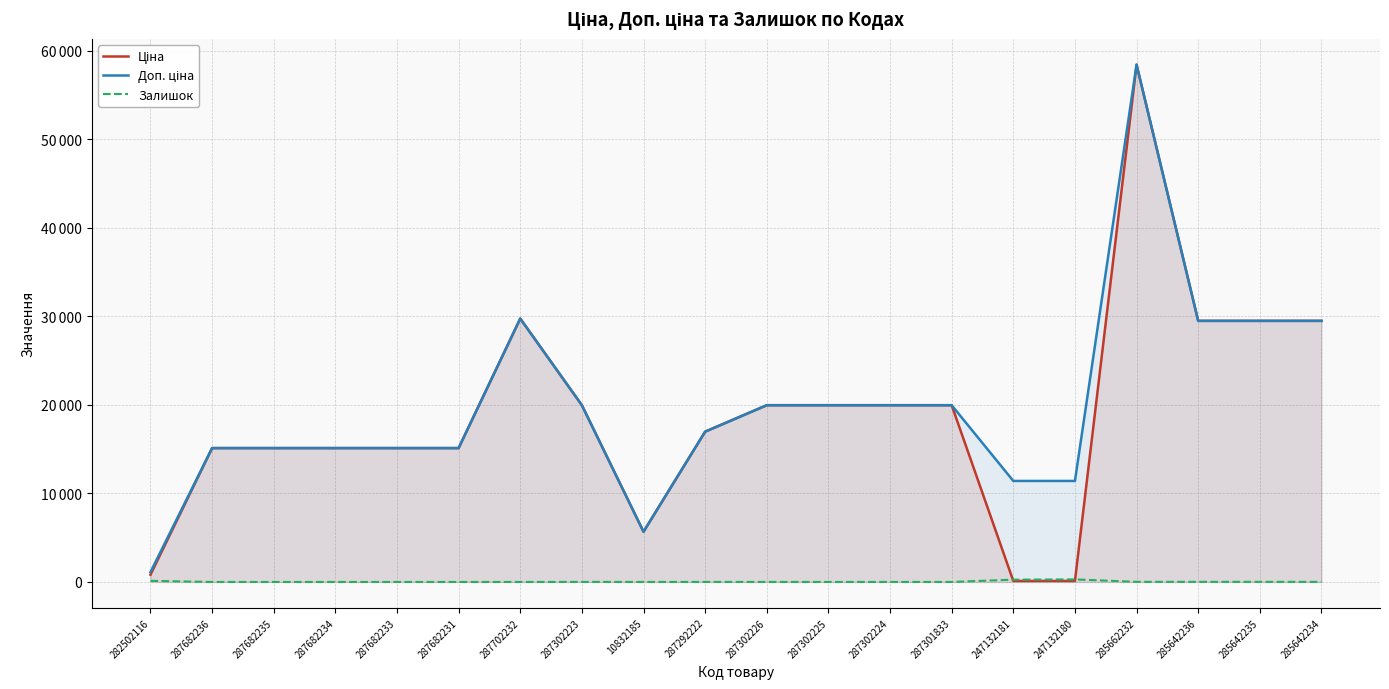

True or false: Ціна and Доп. ціна cross at least once.

False